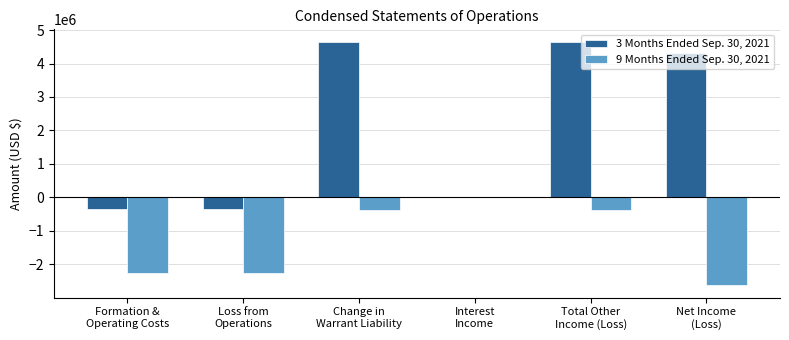

Which series has the largest range (max minus min)?

3 Months Ended Sep. 30, 2021